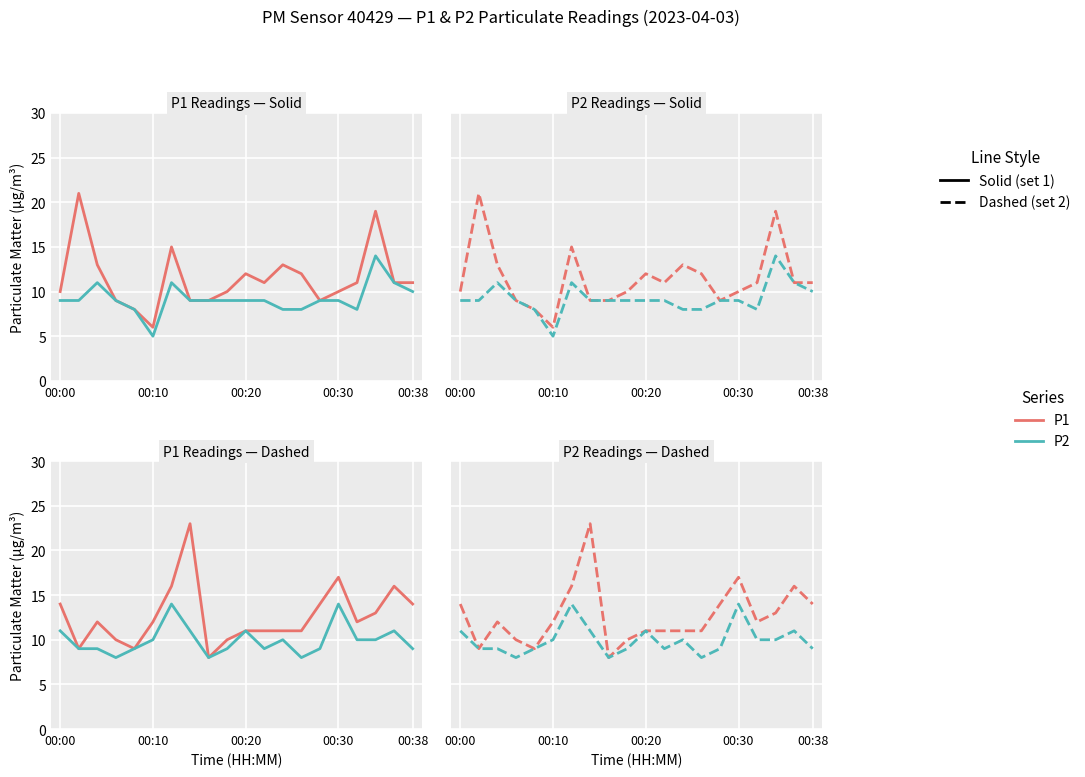

How many data points does each series have?

20